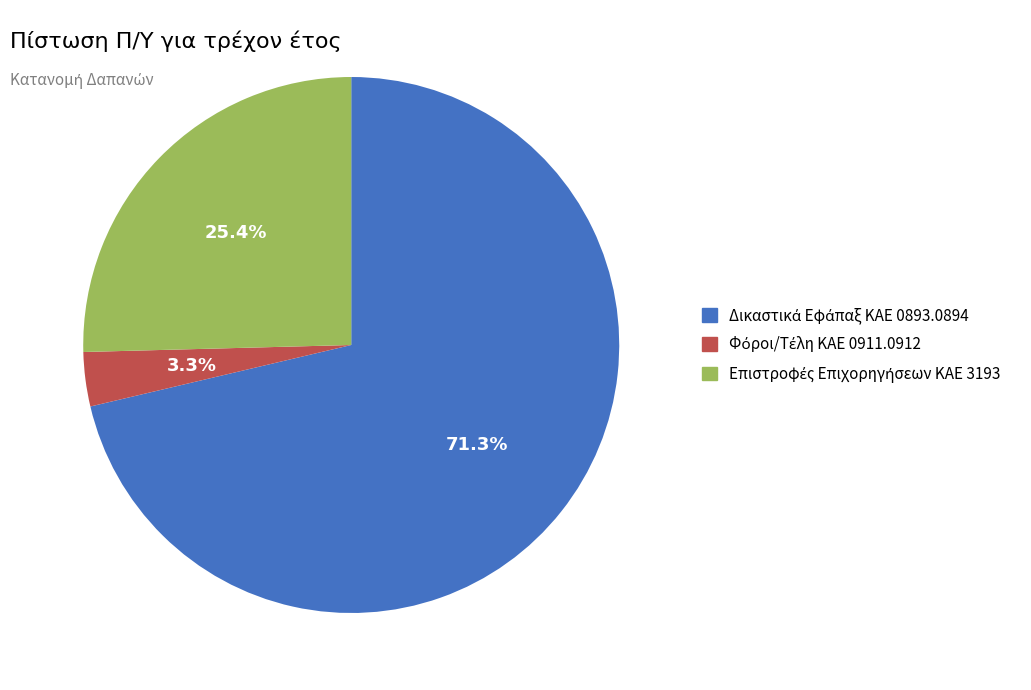

Is there a majority slice in this chart?

Yes